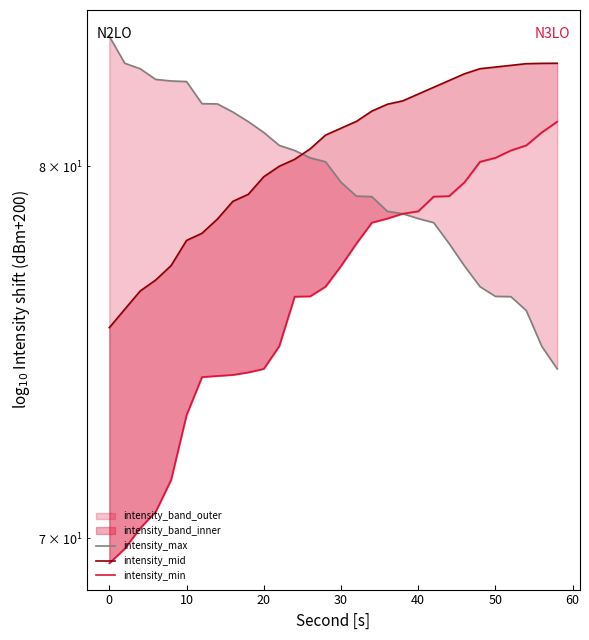

After their last crossing, which series has the higher values: intensity_mid or intensity_max?

intensity_mid